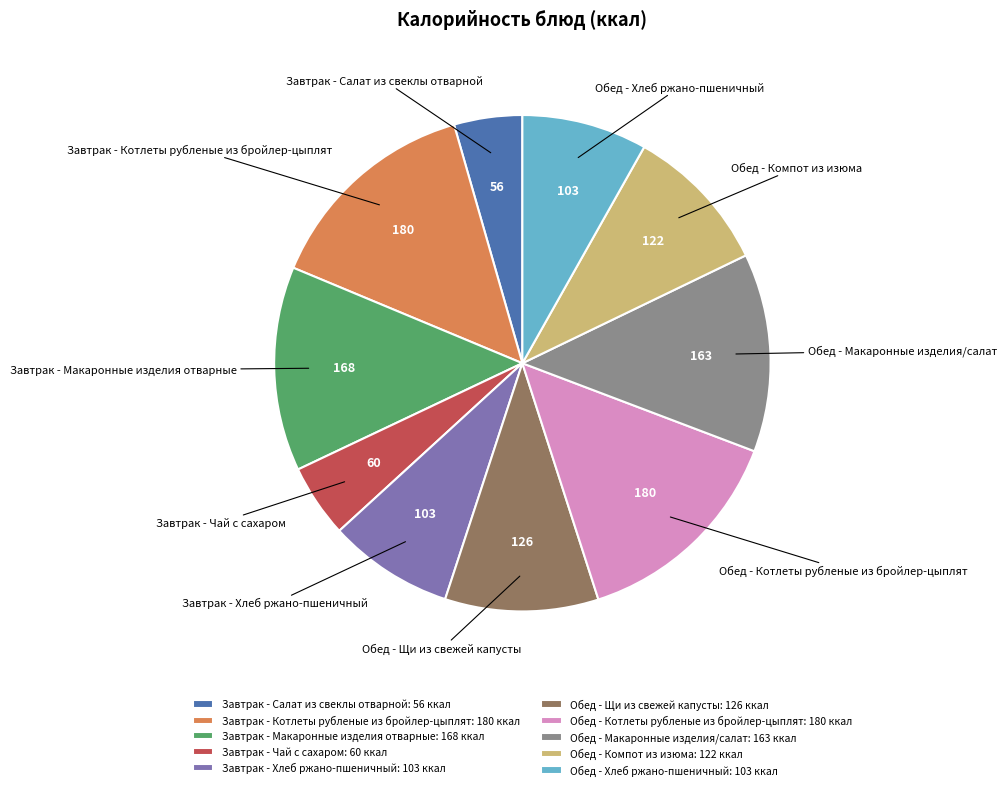

Combined, do Завтрак - Чай с сахаром and Завтрак - Хлеб ржано-пшеничный account for over 50%?

No